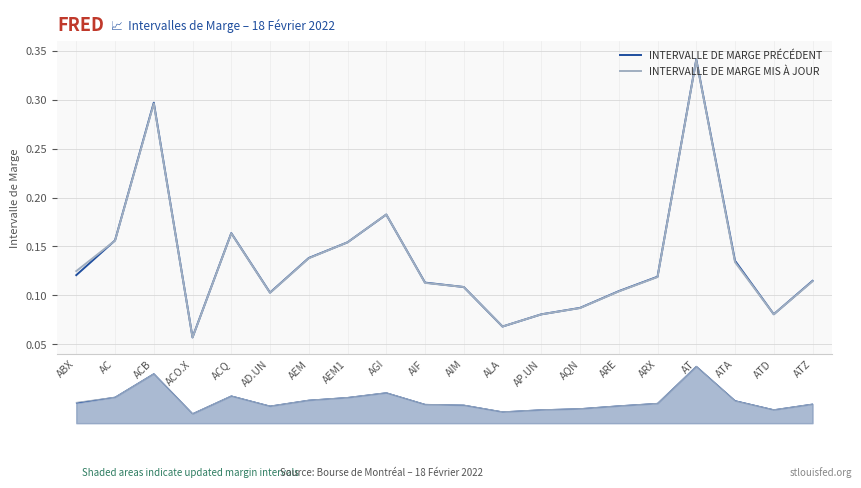

What is the difference between the maximum and minimum values in the INTERVALLE DE MARGE MIS À JOUR series?

0.3